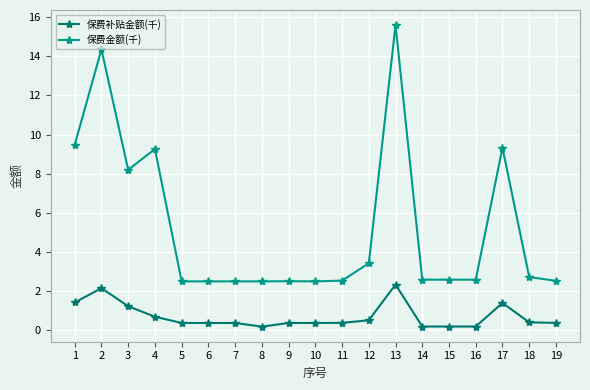

Is the value of 保费金额(千) at 17 greater than the value of 保费补贴金额(千) at 5?

Yes